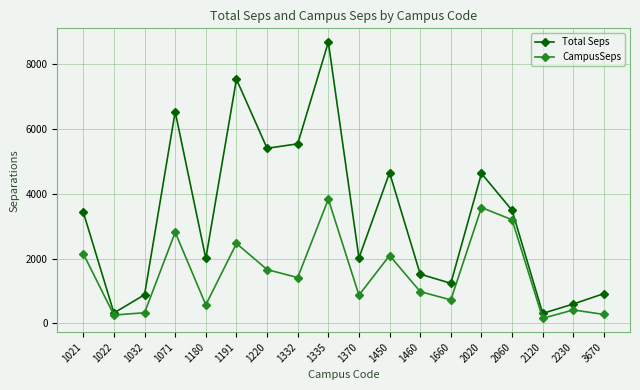

What is the value of the Total Seps point at the 17th from the left?

595.4